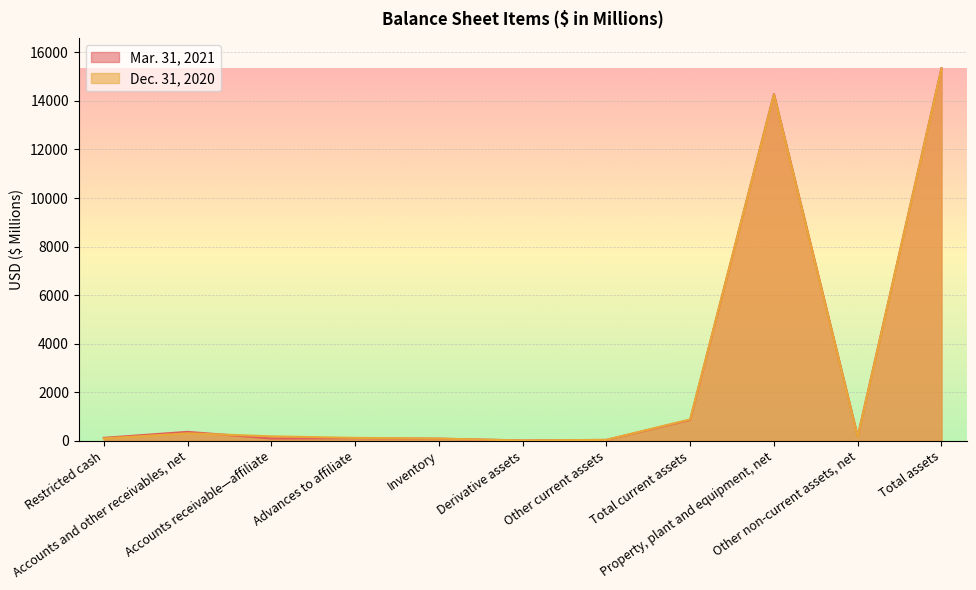

Which category has the lowest value in the Dec. 31, 2020 series?

Derivative assets